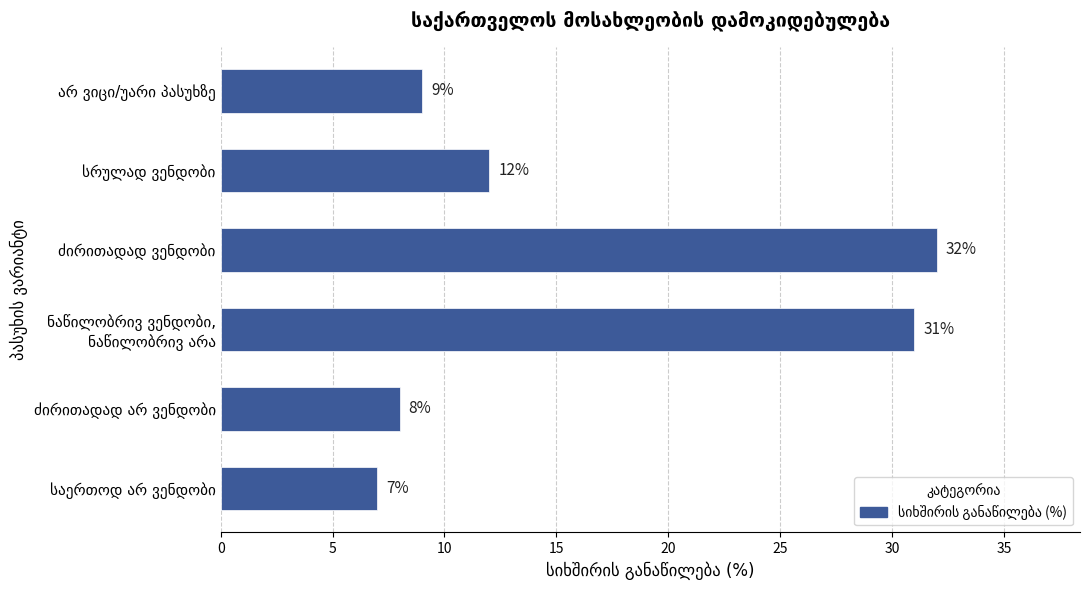

Does the chart contain any negative values?

No